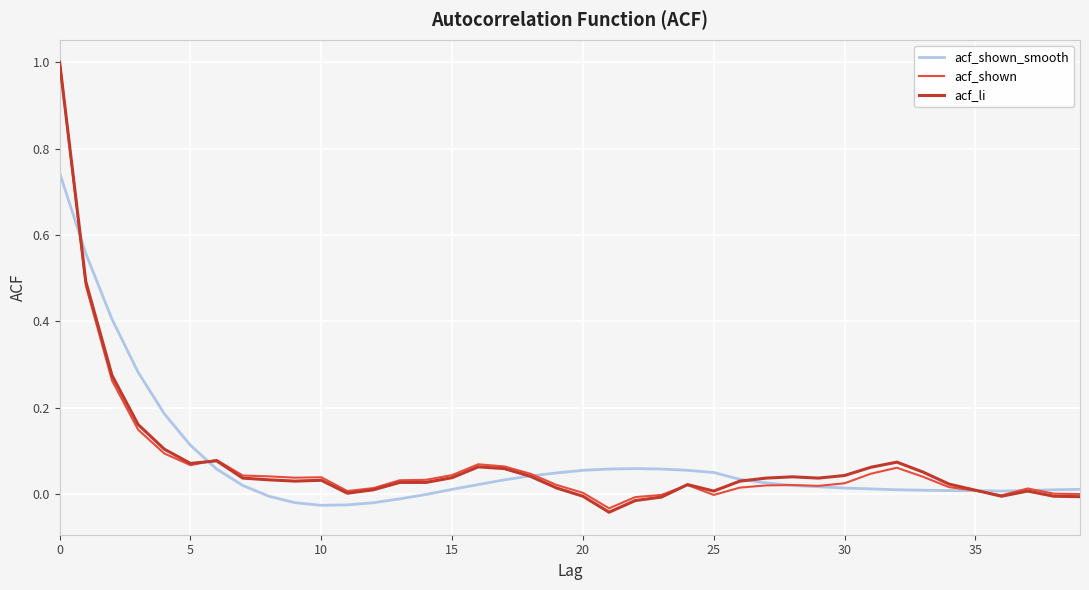

What is the maximum value shown in the chart?

1.0